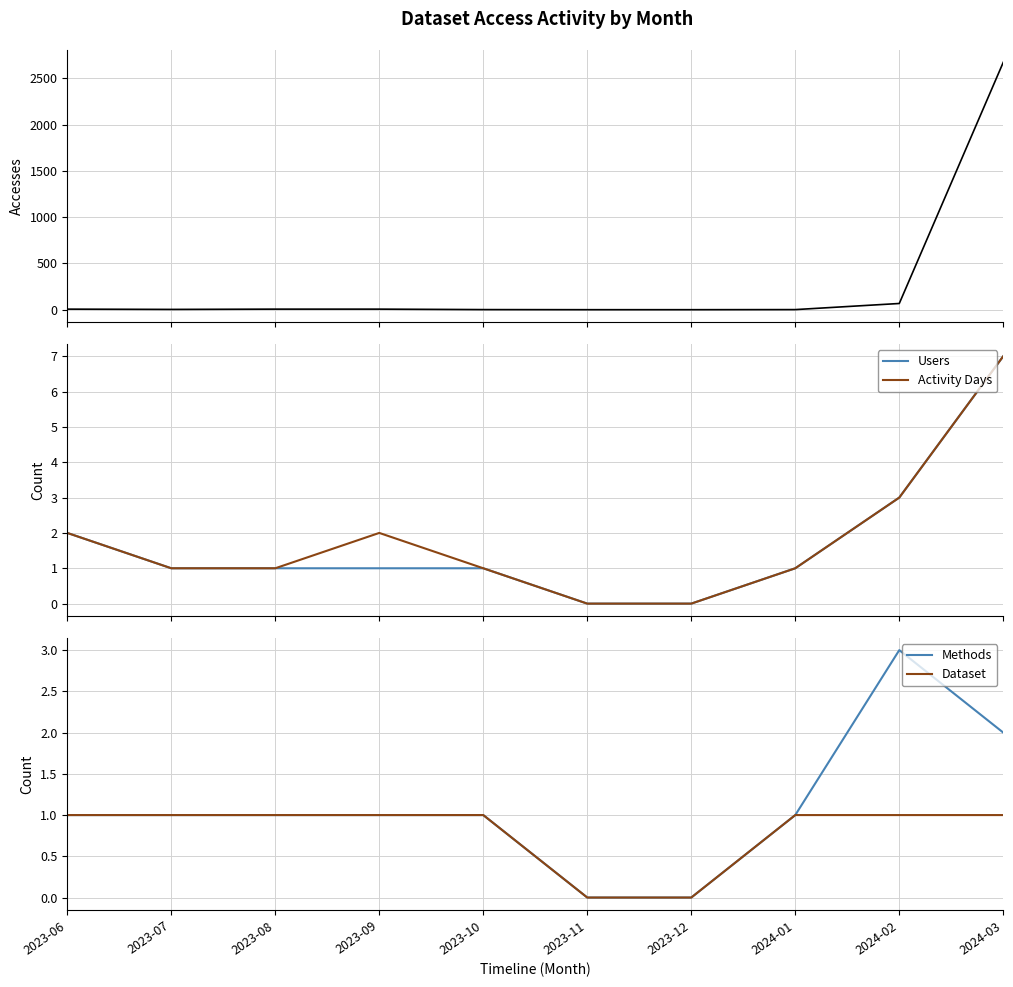

Is the value of Users at 2023-10 greater than the value of Activity Days at 2024-02?

No